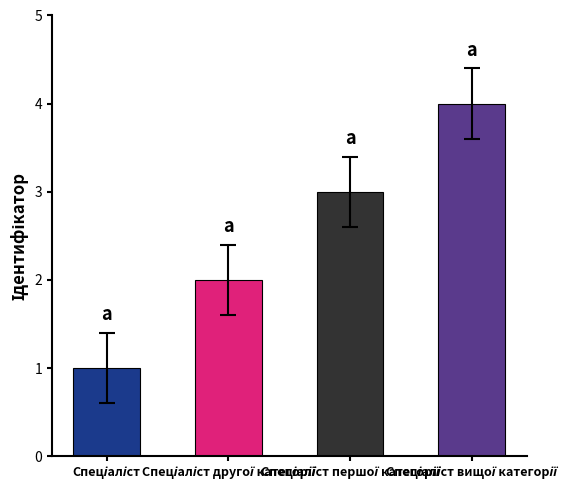

Are the bars horizontal?

No